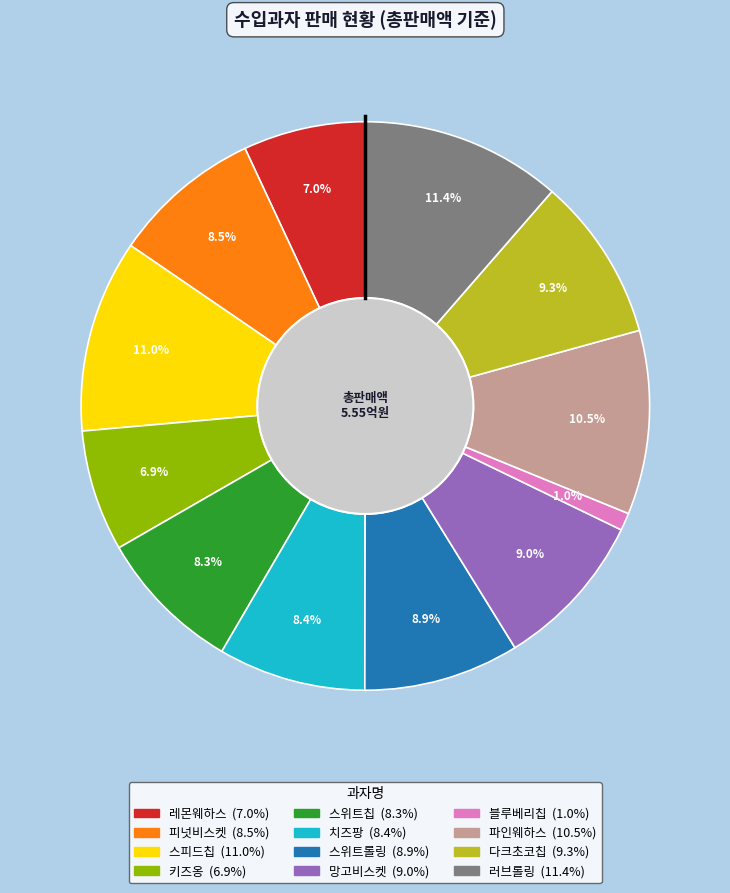

Does 키즈옹 account for over 50% of the chart?

No